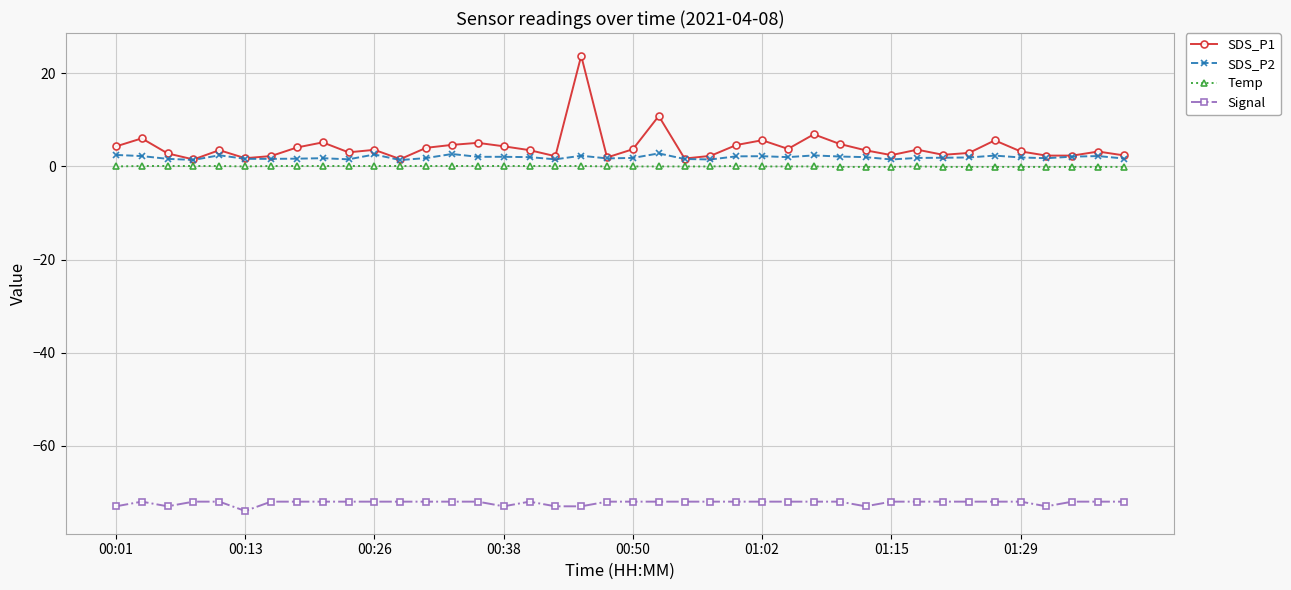

True or false: SDS_P1 and Signal intersect in this chart.

False